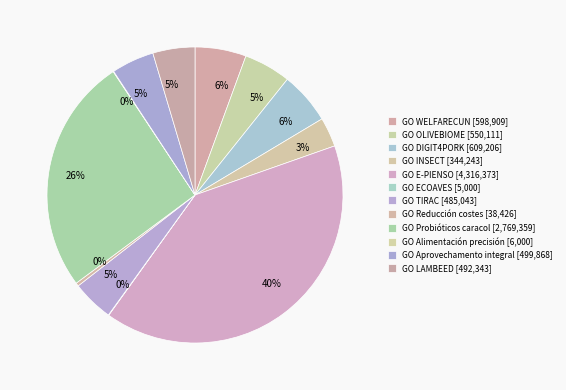

Is it true that GO TIRAC is 15% of the pie?

False